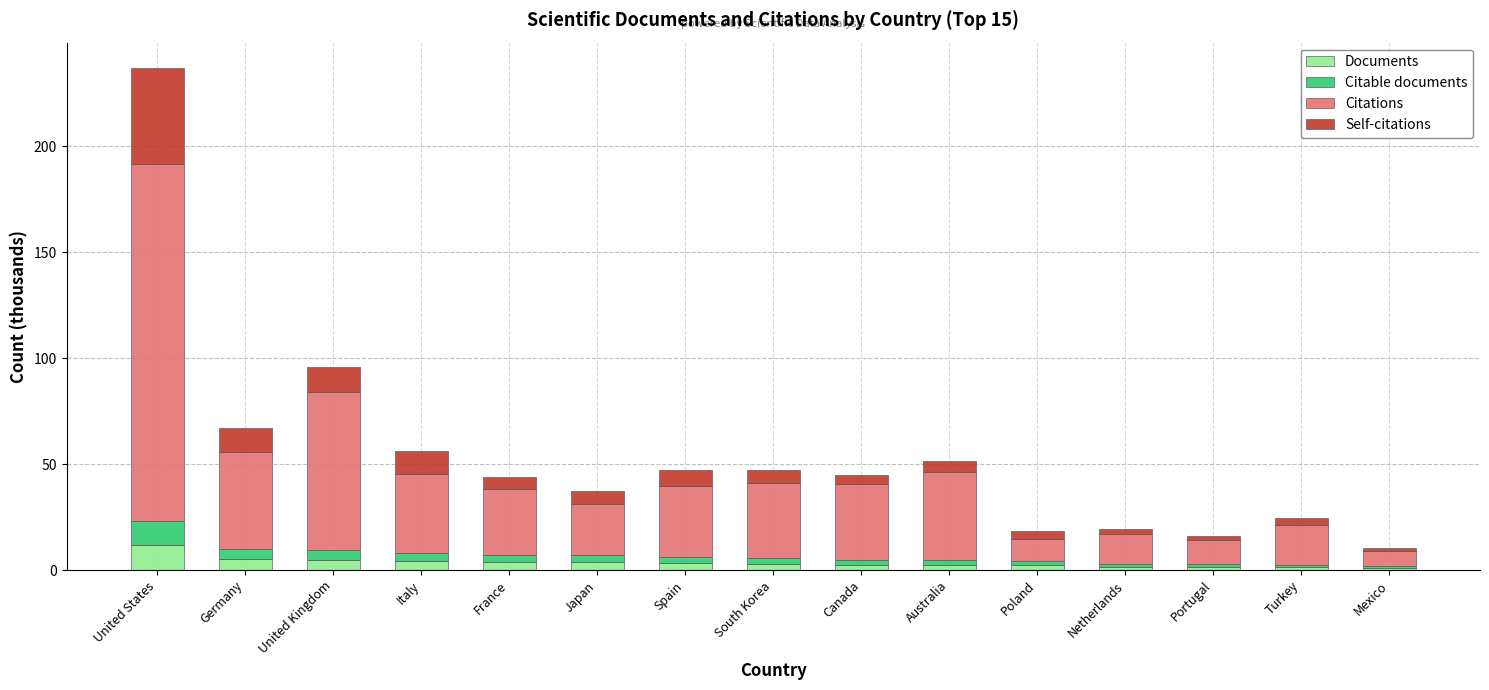

What is the highest value of the Documents series?

12.0